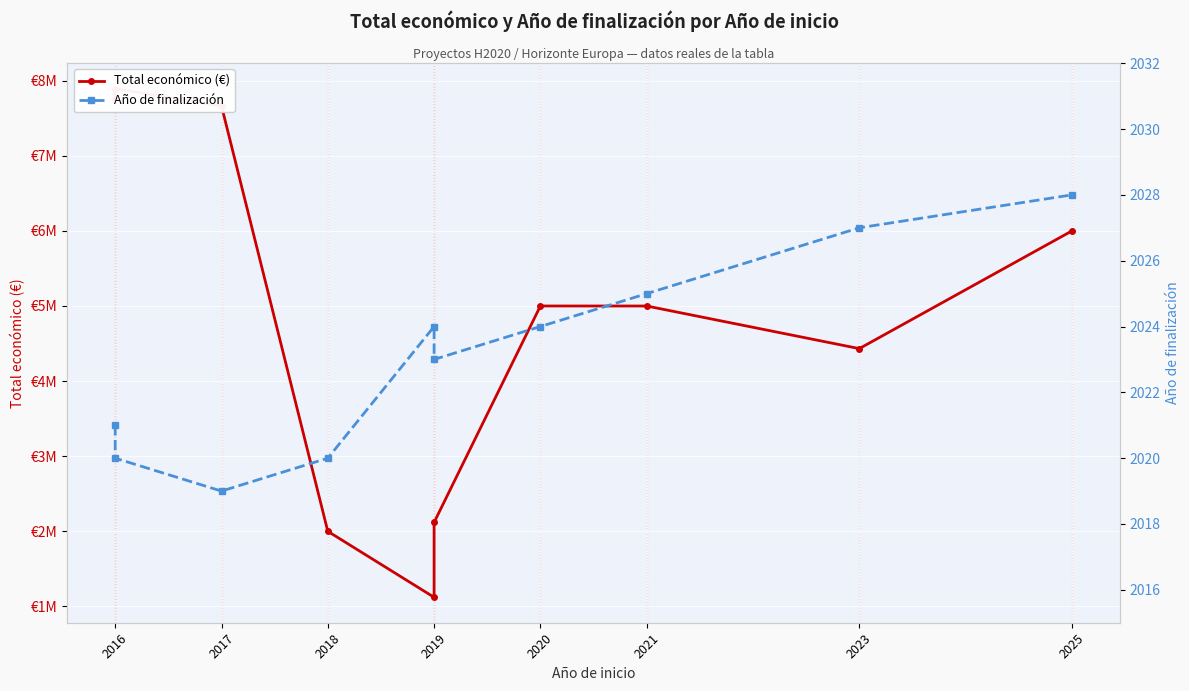

At how many categories does at least one series exceed 7800440?

1